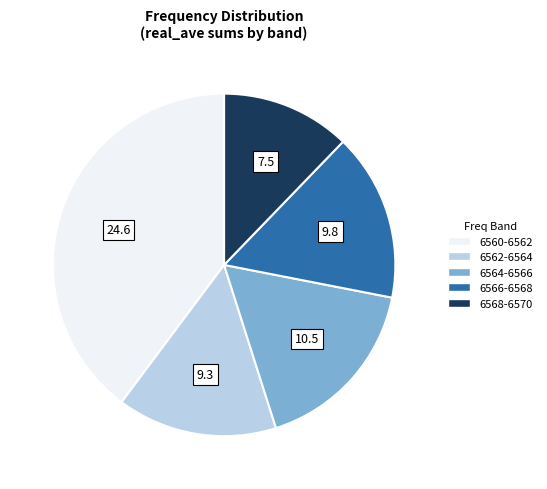

Does any single category account for the majority?

No